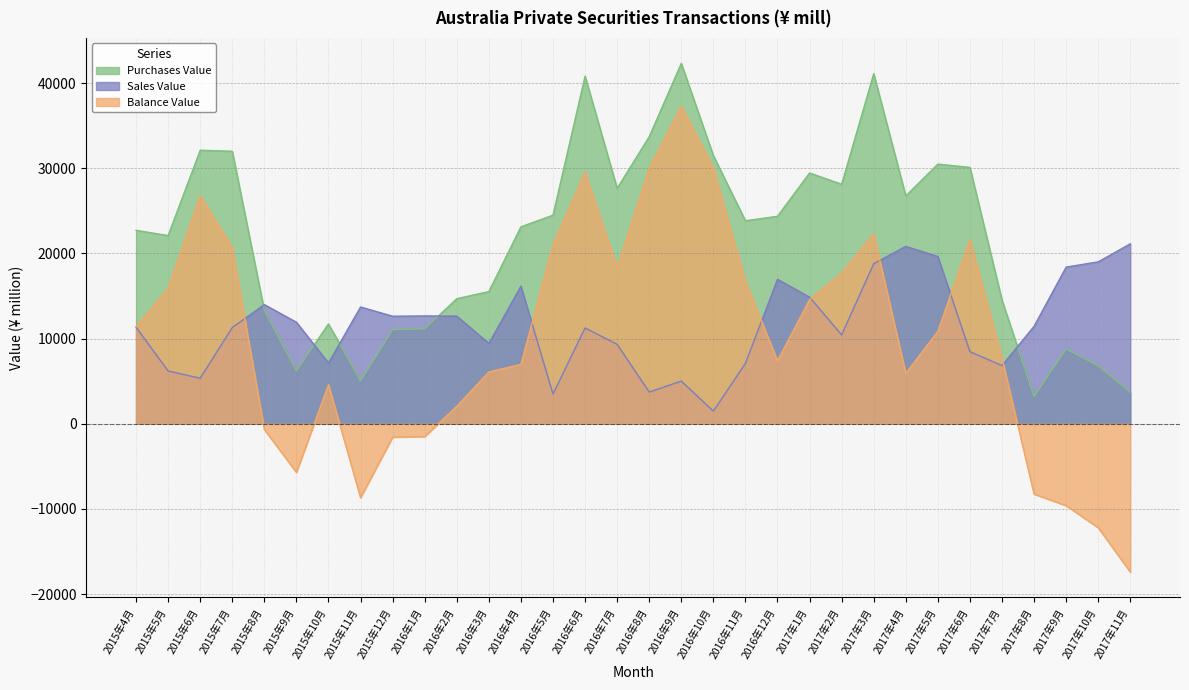

How many values in the Balance Value series exceed 10853?

15